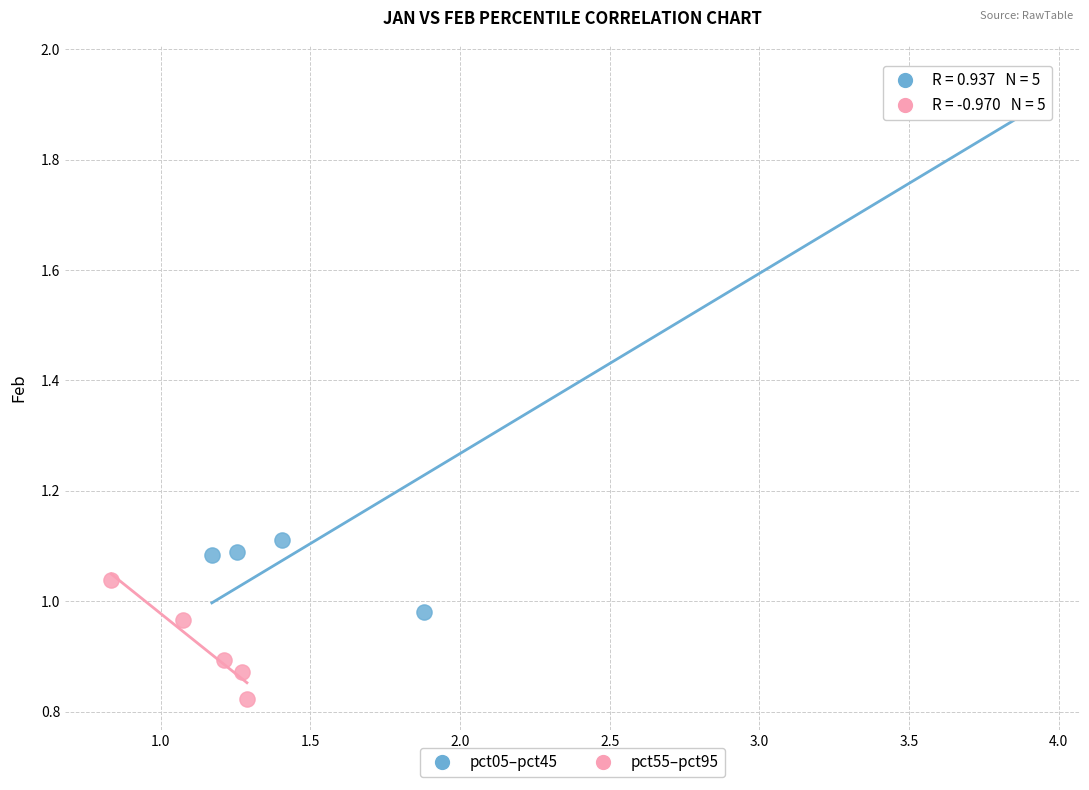

Which series contains the lowest Y value?

pct55–pct95